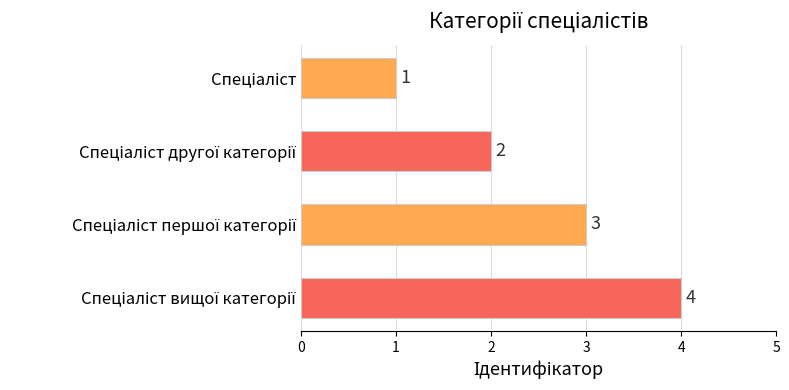

What is the sum of all values?

10